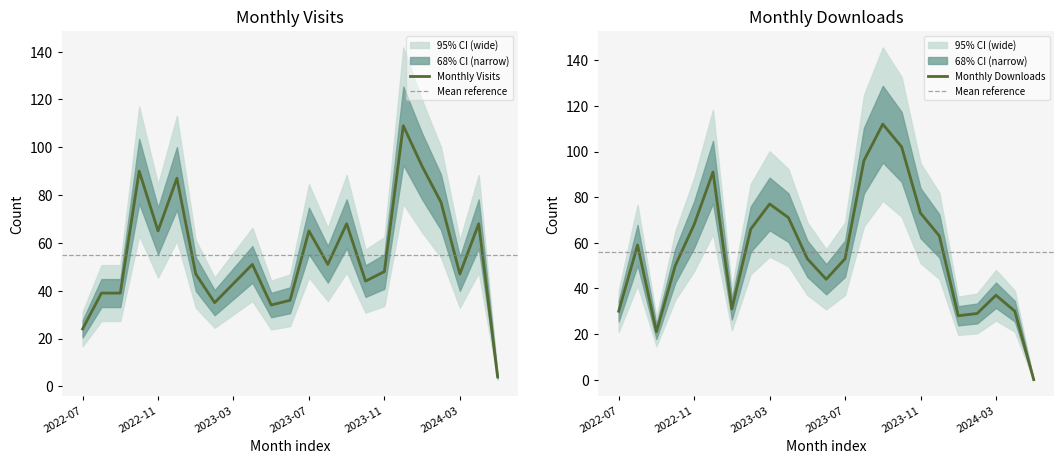

What is the label of the 1st point from the left?

2022-07